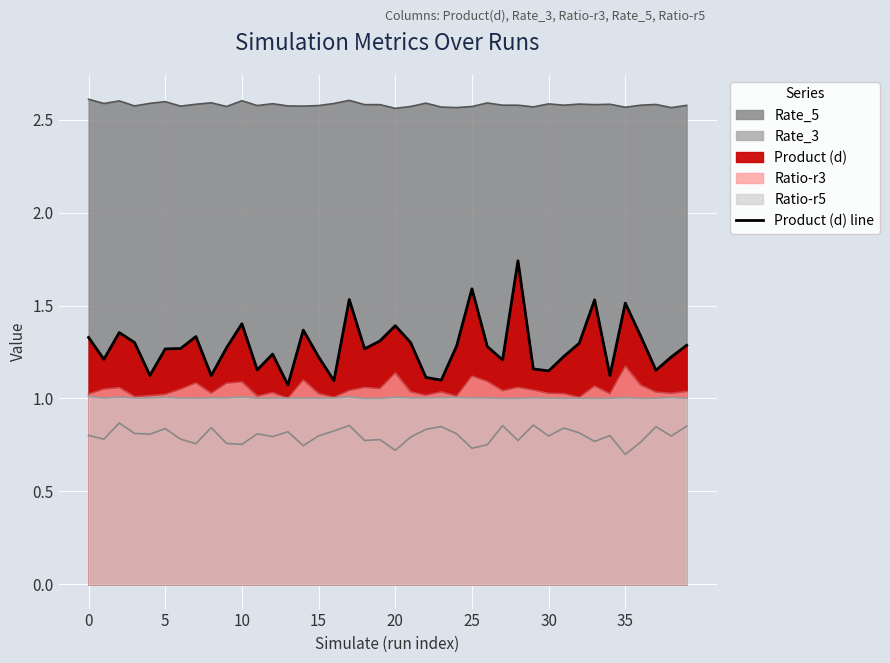

What is the value of the 2nd point from the left?

1.2